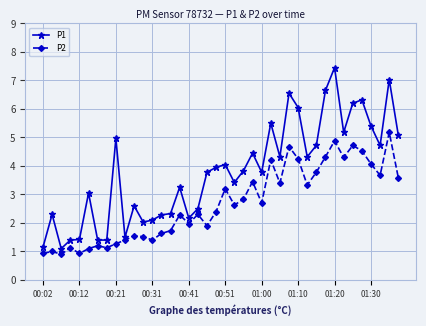

Which series has the widest spread of values?

P1